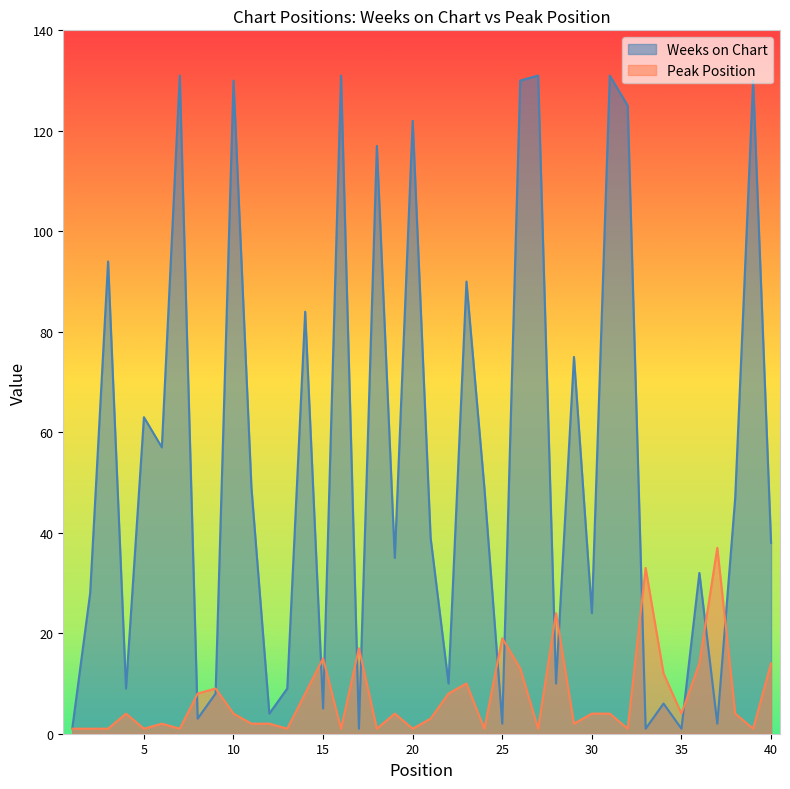

Does the chart display data point markers on the line(s)?

No